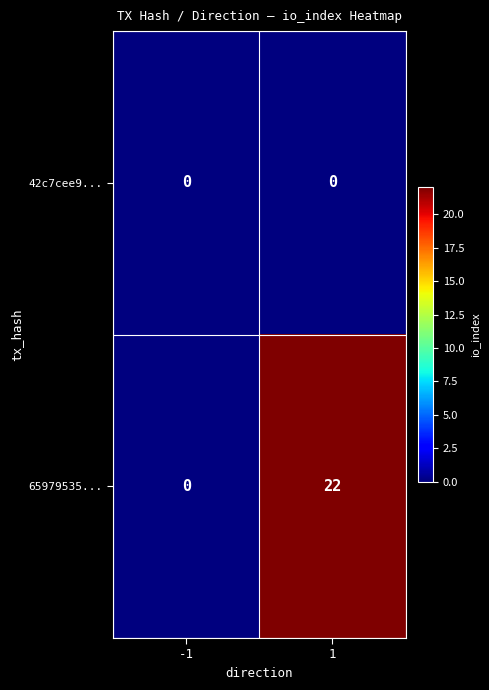

What is the greatest value displayed?

22